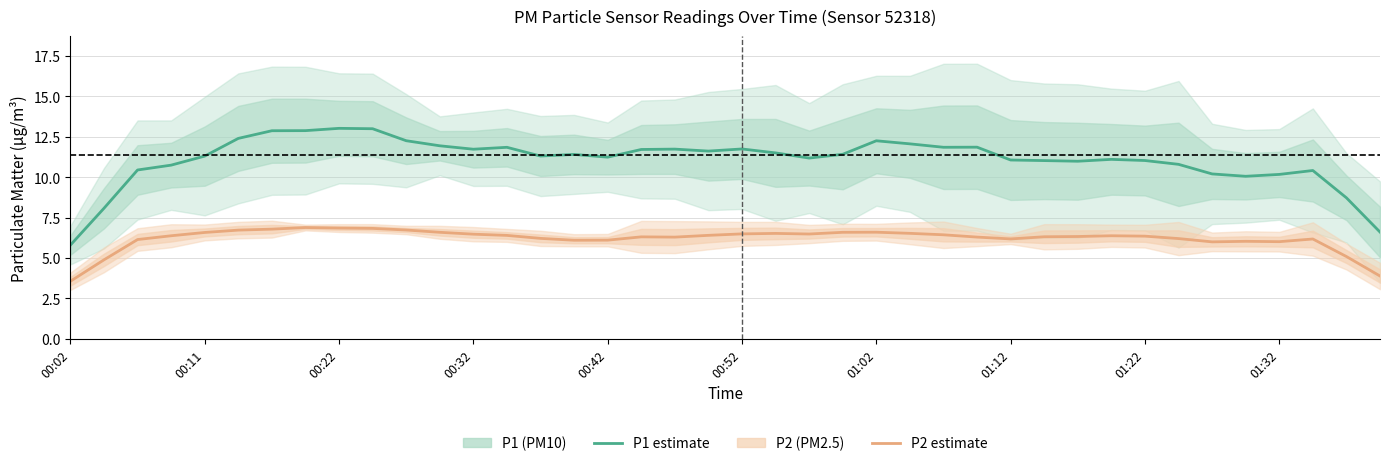

What is the difference between the P1 (PM10) estimate values at 14 and 13?

0.5